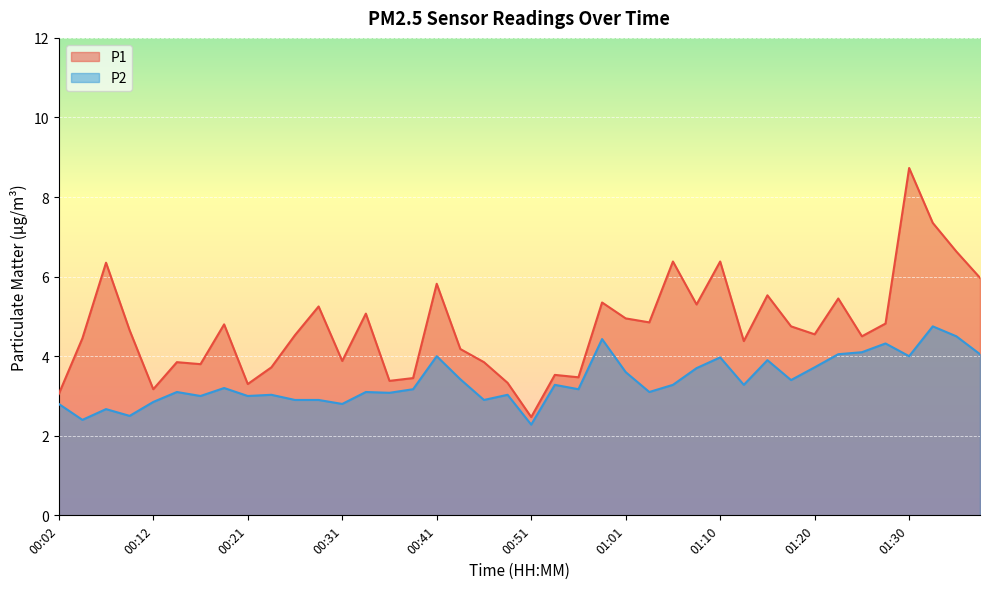

What is the difference between the second highest and second lowest values in the P1 series?

4.3